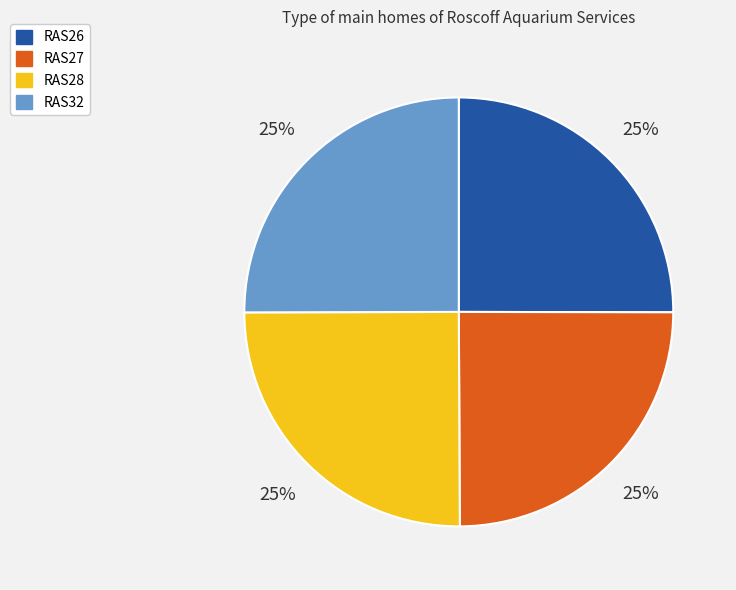

Approximately how many times larger is the value at RAS32 compared to RAS28?

1.0